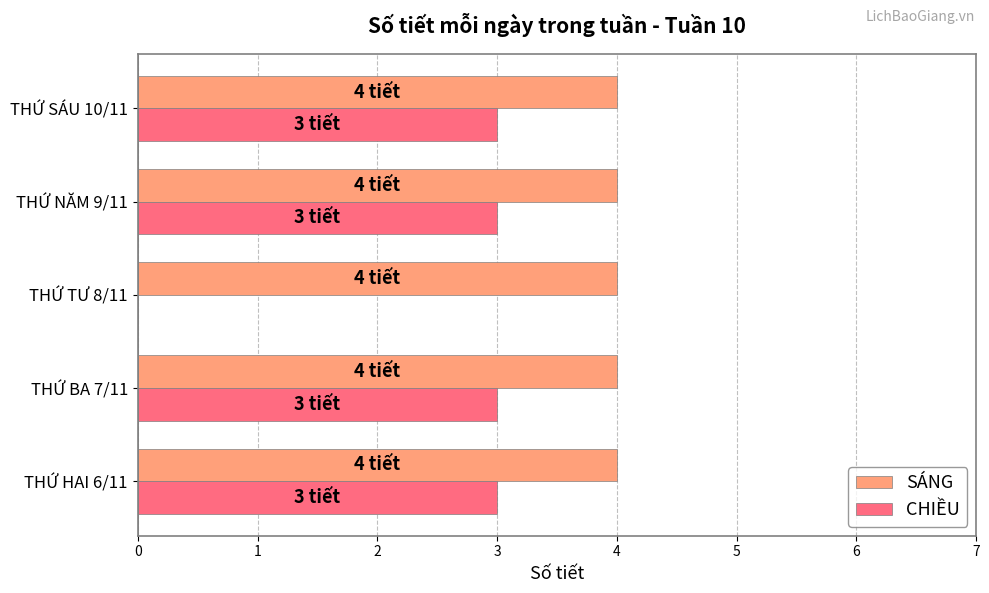

The SÁNG series shows 6 at THỨ NĂM 9/11. True or false?

False